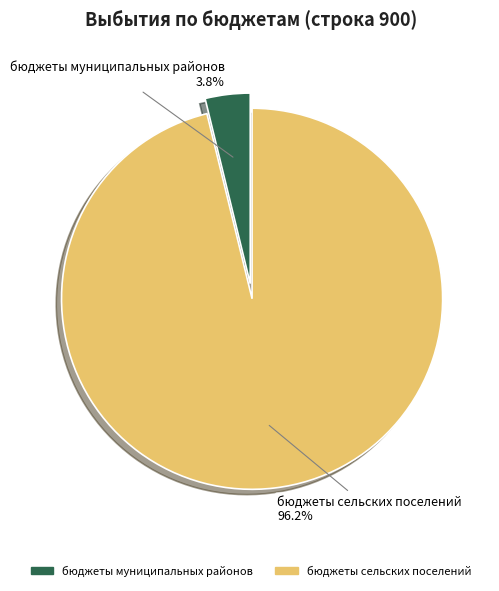

Combined, do бюджеты муниципальных районов and бюджеты сельских поселений account for over 50%?

Yes